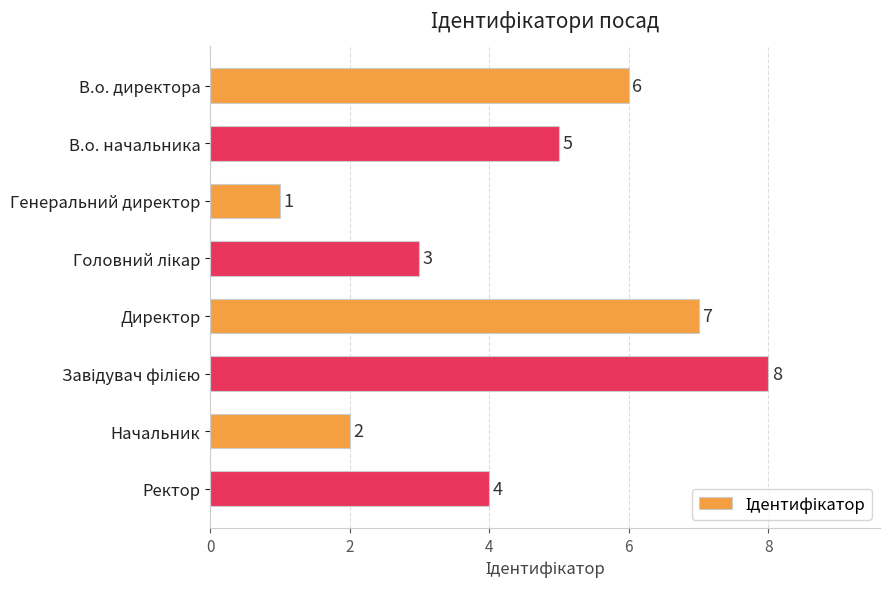

The chart shows a value of 6 at В.о. директора. True or false?

True